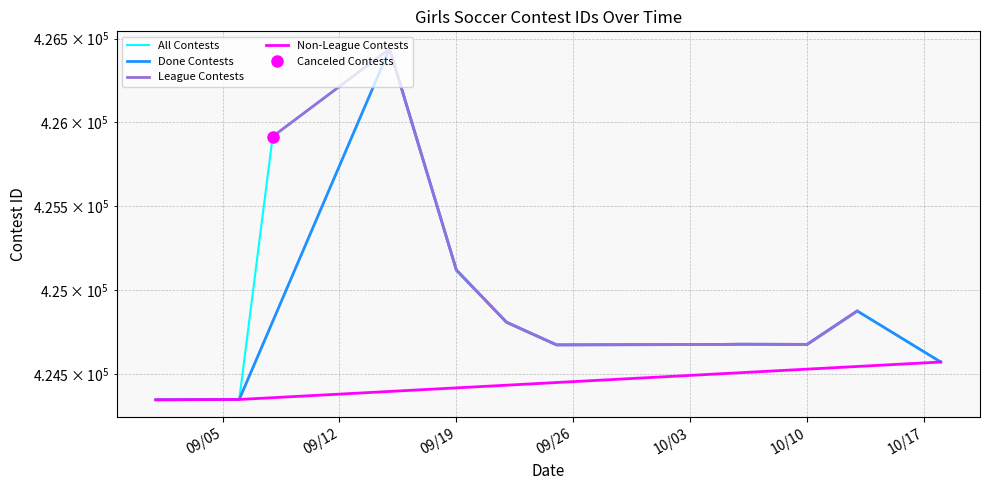

Which category has the lowest value across all series?

9/1/23